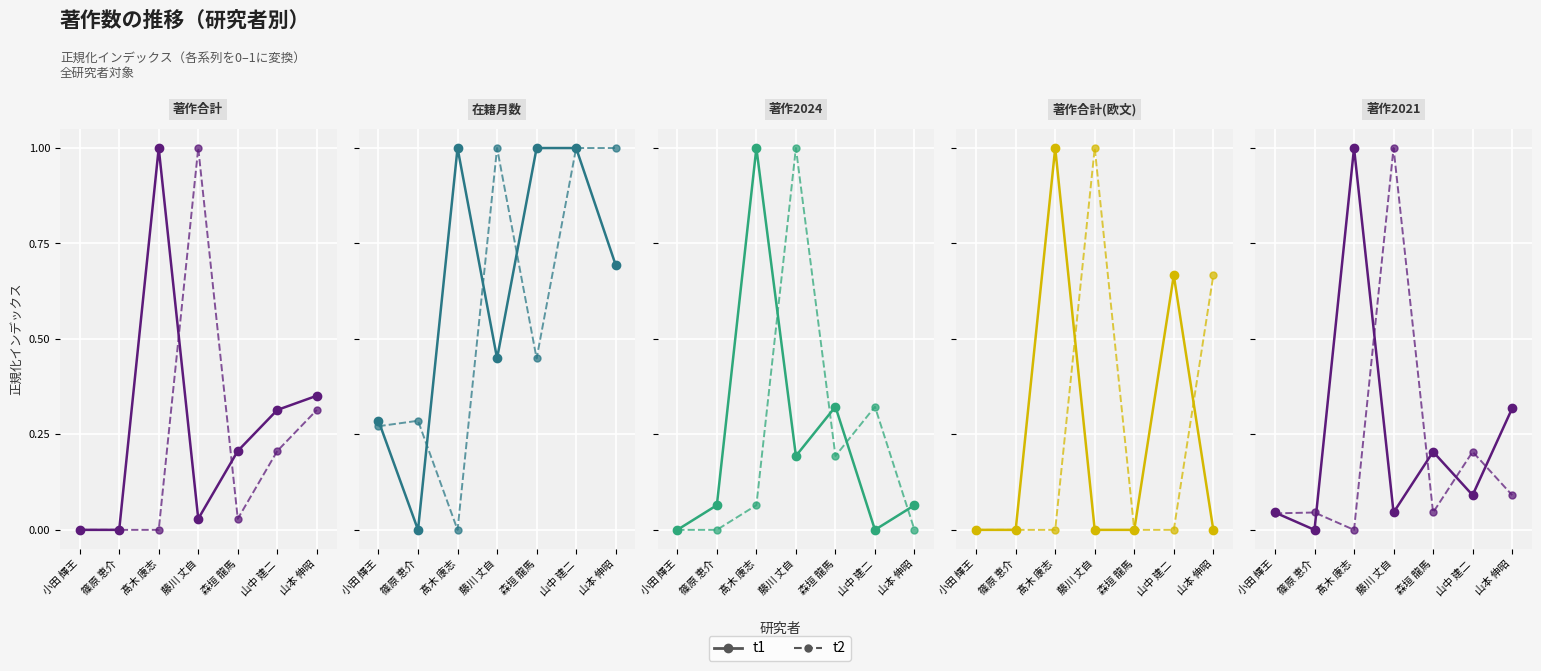

What is the total value across all series at 小田 輝王?

0.1